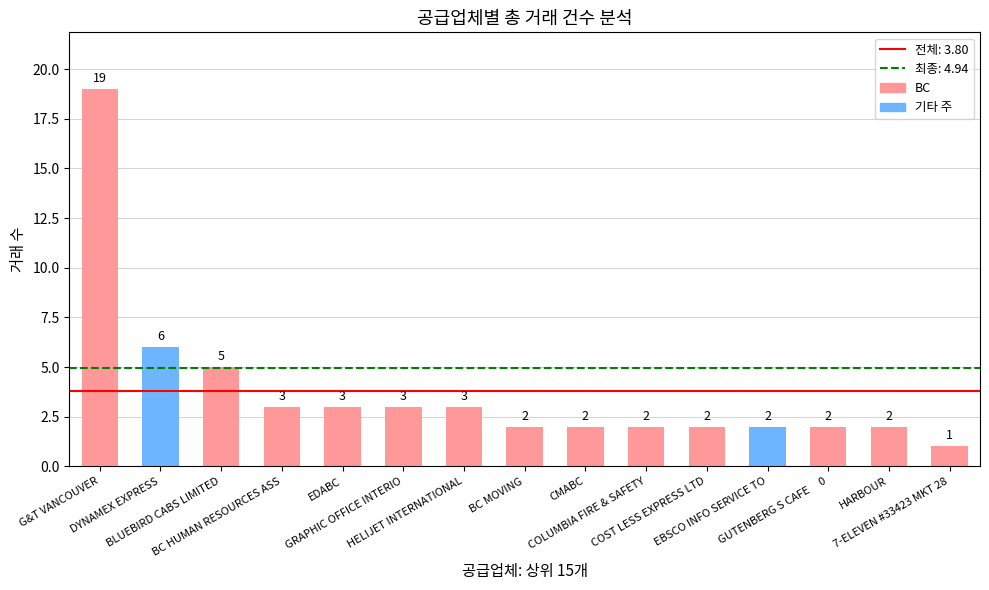

True or false: the data shows 2 at COLUMBIA FIRE & SAFETY.

True